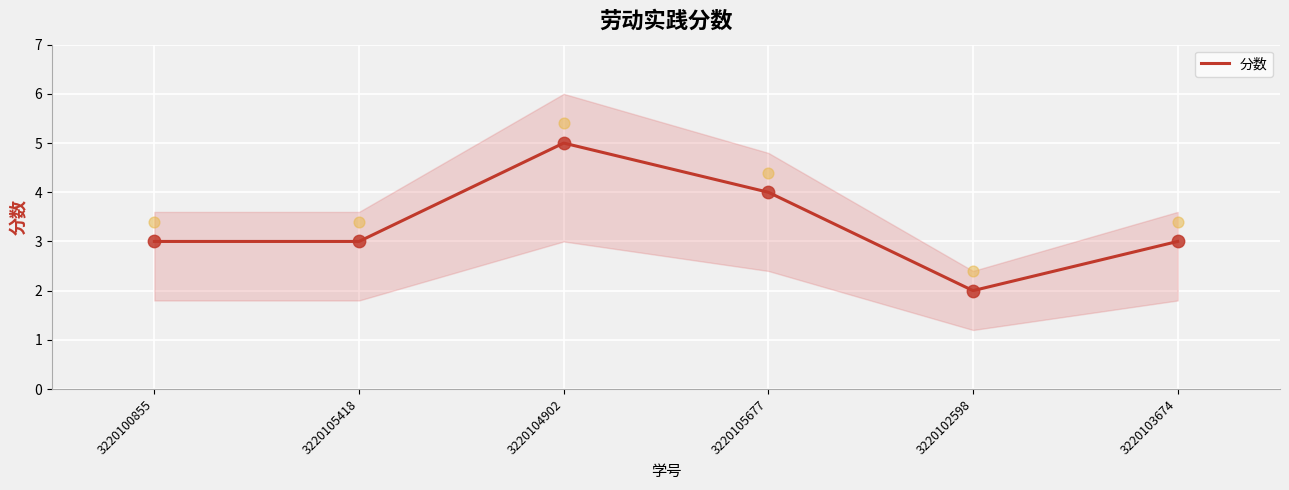

Between 3220100855 and 3220105418, which is larger?

3220100855